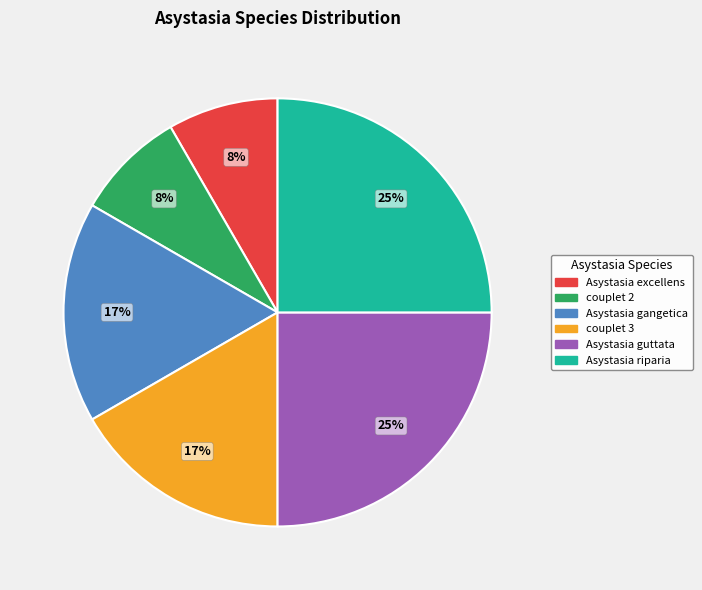

Is there a majority slice in this chart?

No